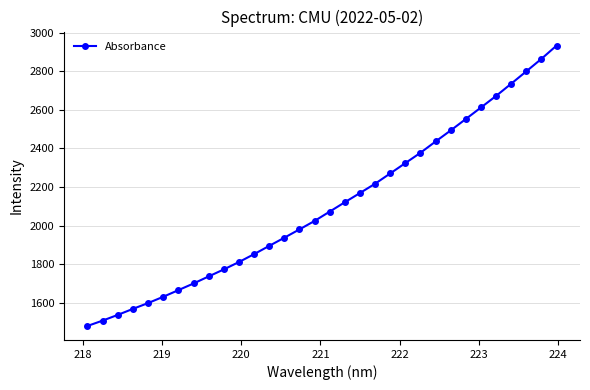

What is the sum of all values?

67333.1